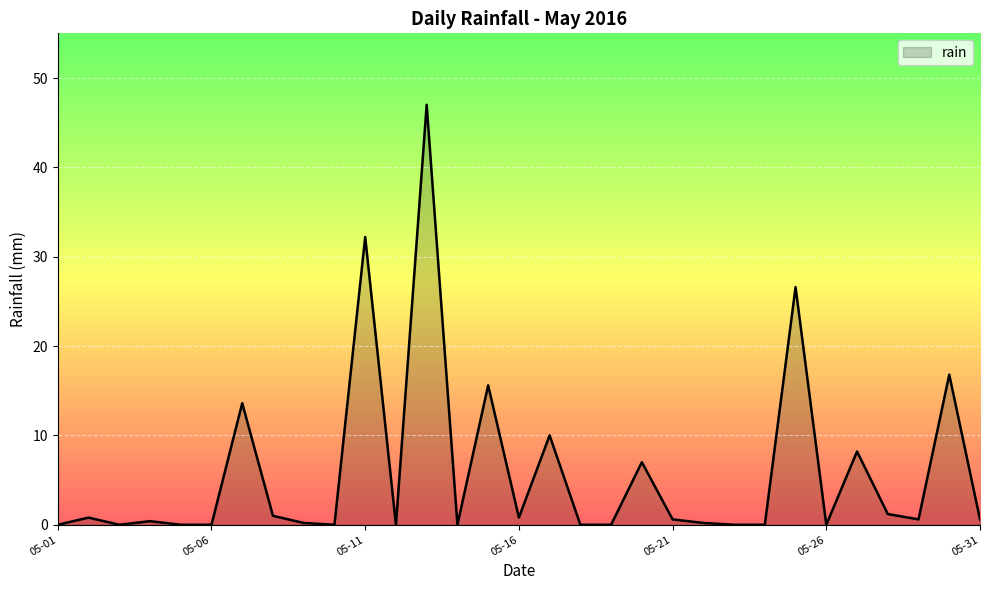

What is the difference between the maximum and minimum values?

47.0